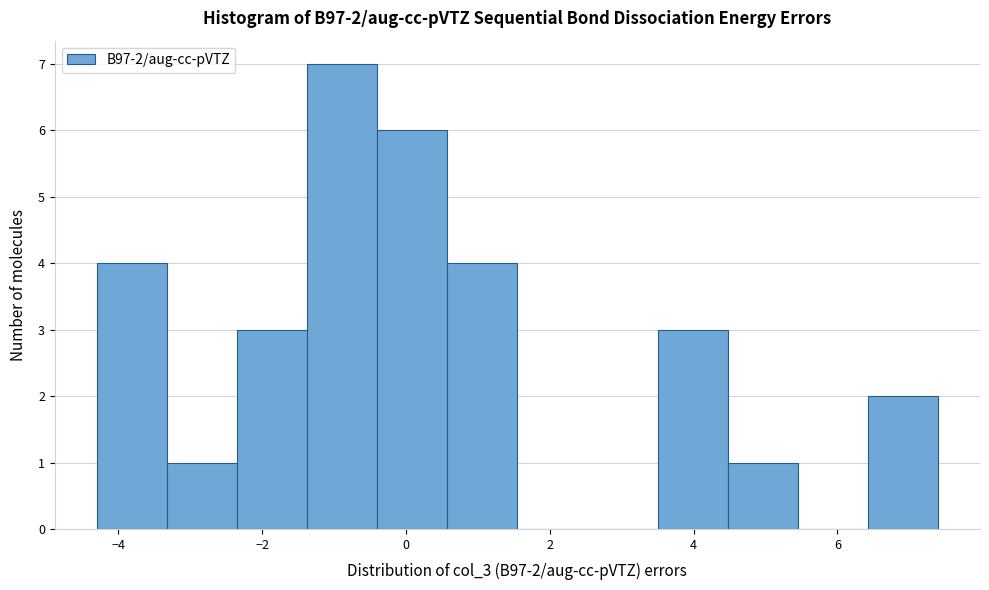

Which range on the x-axis has the tallest bar?

-1.4 to -0.4